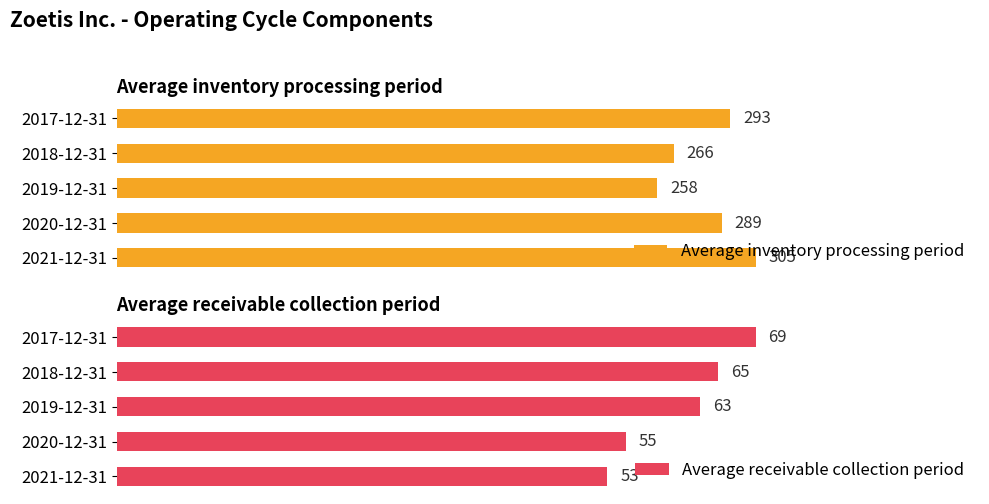

At which label does Average inventory processing period reach its minimum?

2019-12-31